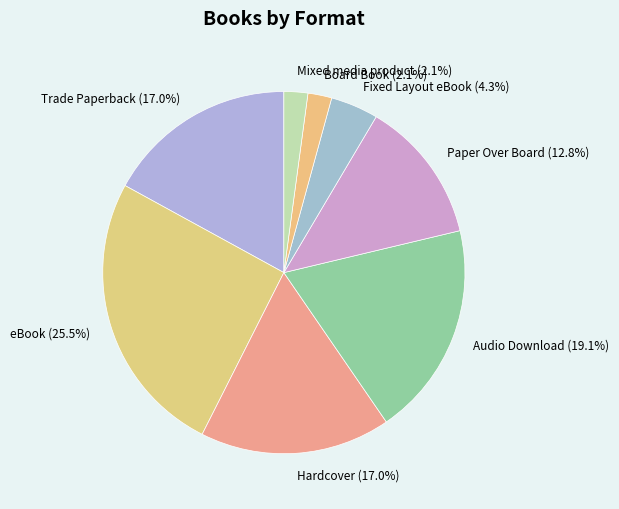

To the nearest percent, what is the combined percentage of Trade Paperback and Hardcover?

34%